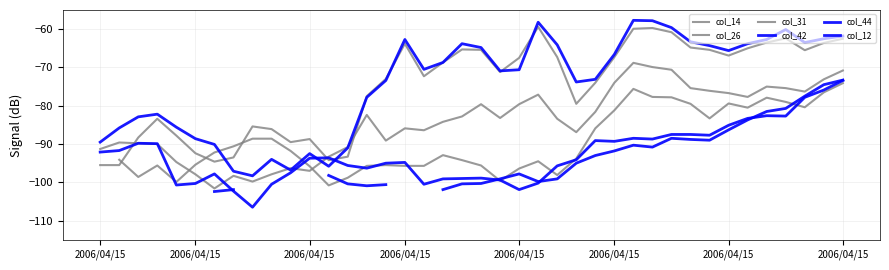

The value of col_12 at 37 is -63.5. True or false?

True